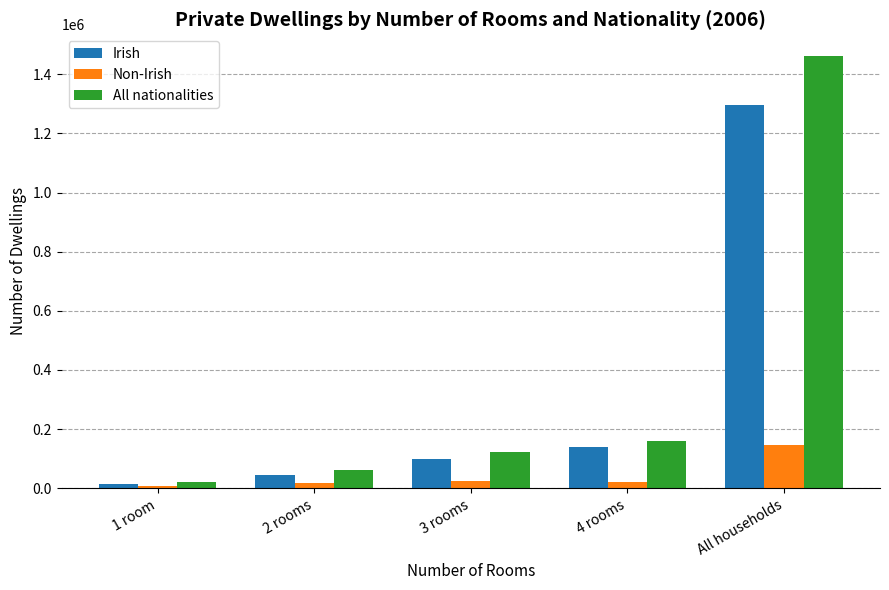

What is the minimum value shown in the chart?

7374